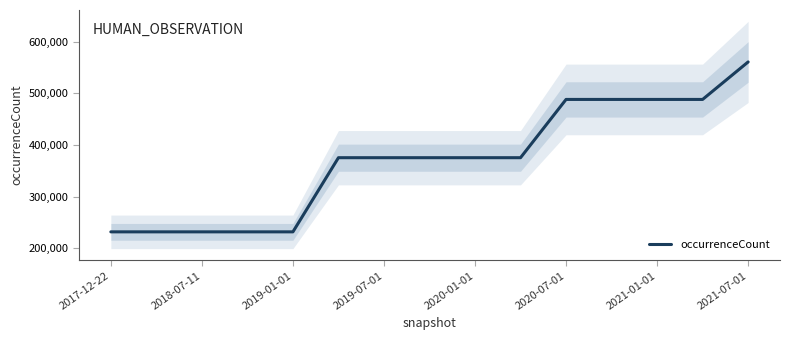

What is the minimum value for occurrenceCount?

232108